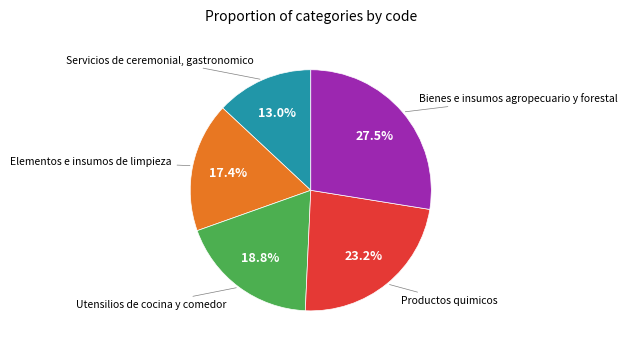

Is there any slice that represents more than half of the pie?

No